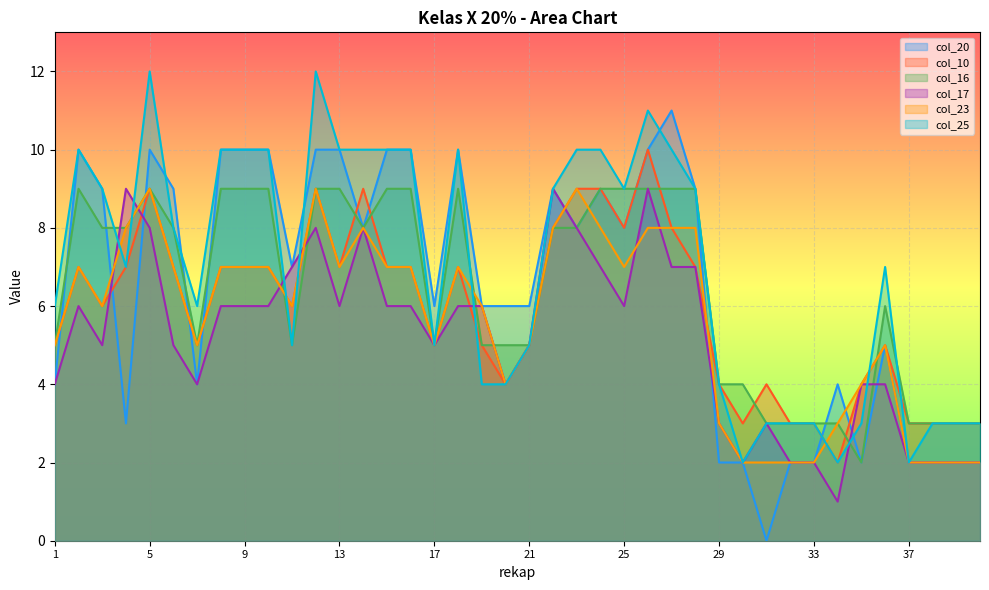

What is the value of the col_17 point at the 33rd from the left?

2